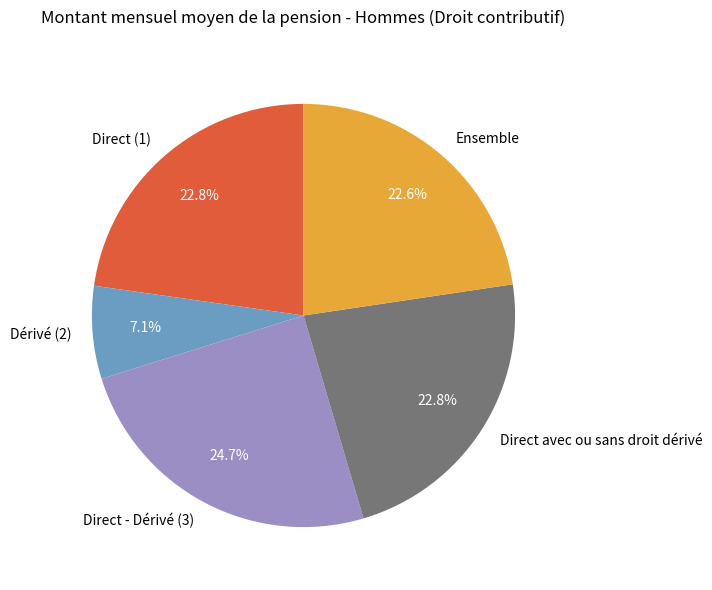

Is there a majority slice in this chart?

No